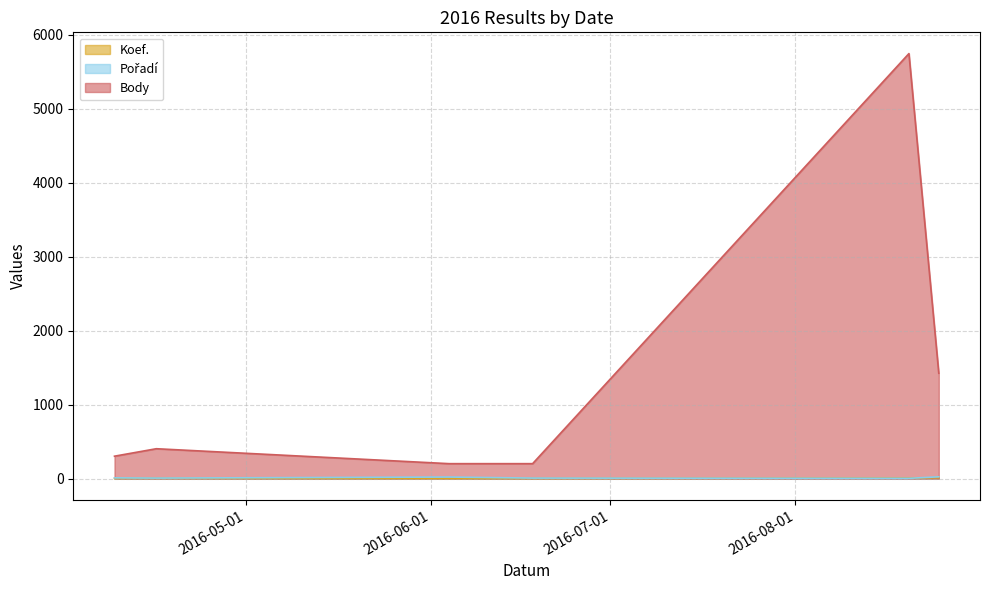

True or false: Pořadí and Body cross at least once.

False